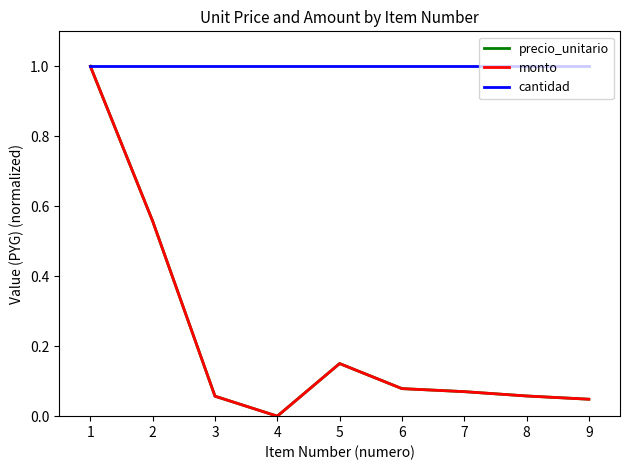

Which series has the largest total across all categories?

cantidad